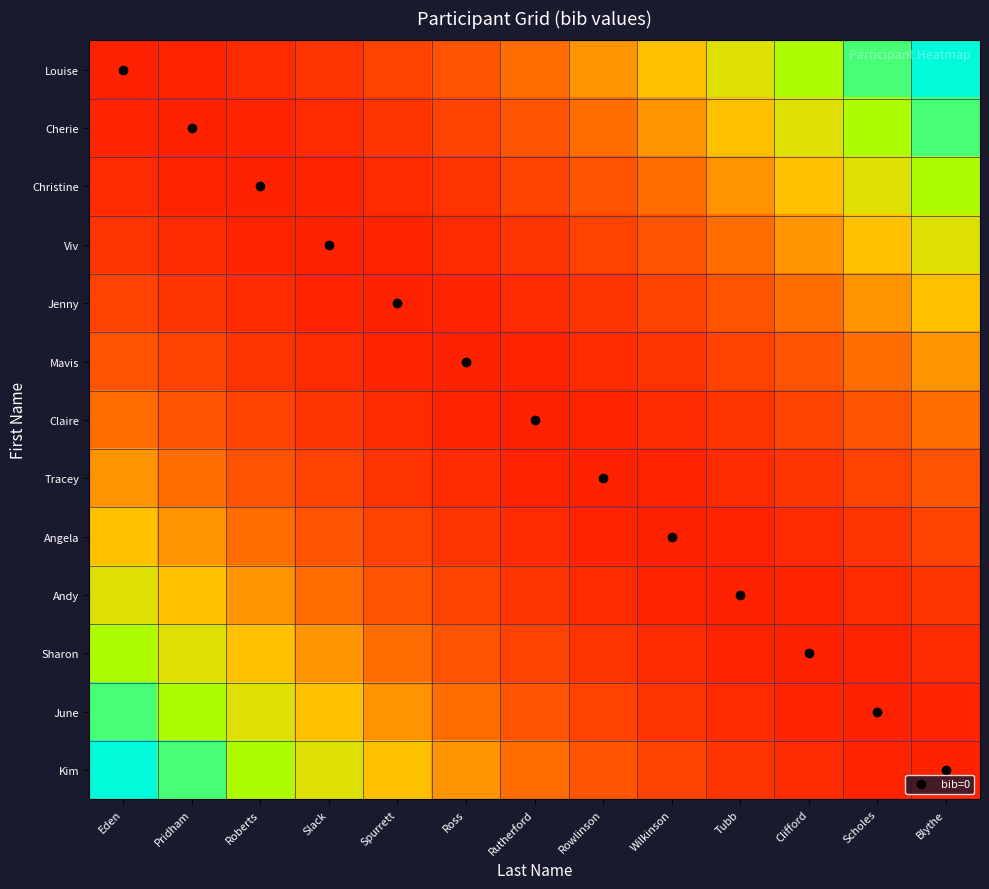

Between Rowlinson and Wilkinson, which is larger?

Wilkinson